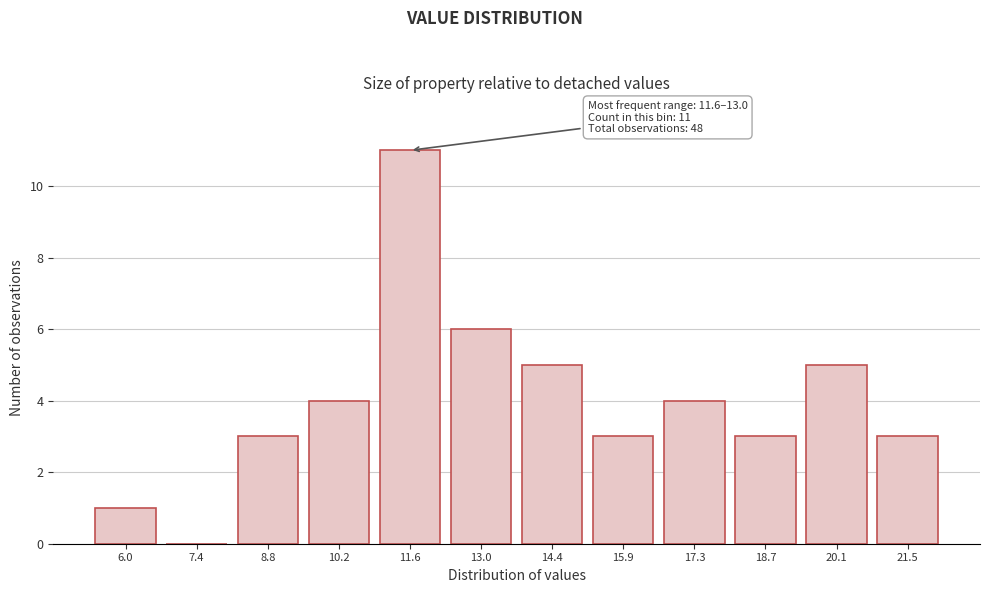

Reading left to right, extract all data points from this chart.

6.0=1	7.4=0	8.8=3	10.2=4	11.6=11	13.0=6	14.4=5	15.9=3	17.3=4	18.7=3	20.1=5	21.5=3